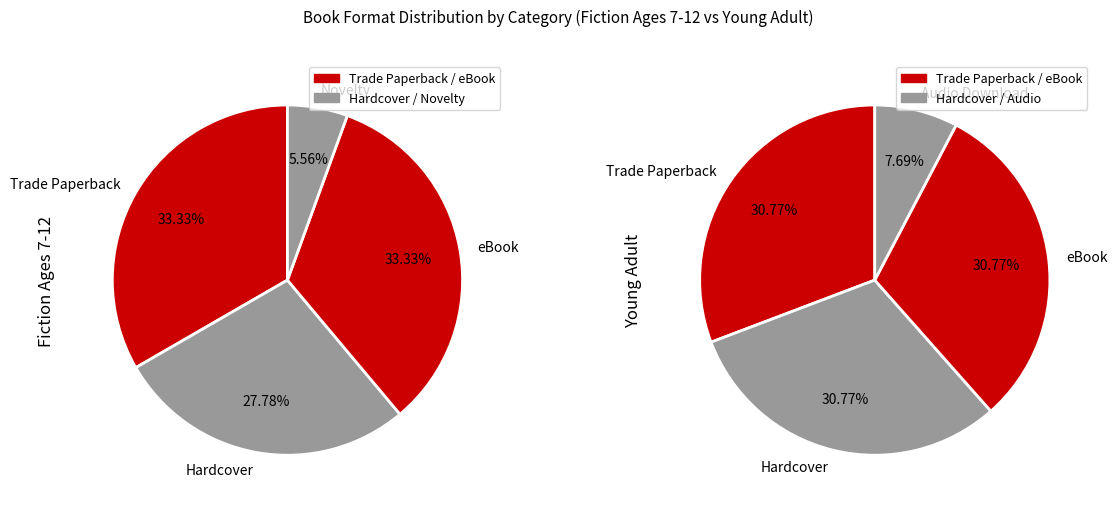

Is Audio Download the majority of the pie?

No